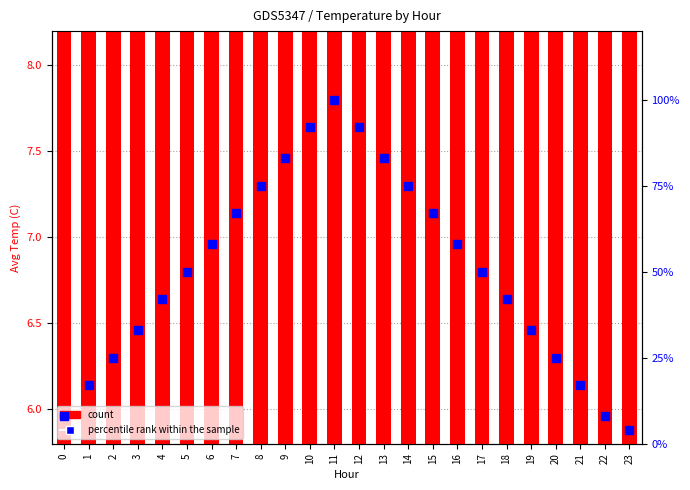

Which series reaches the maximum Y coordinate?

percentile rank within the sample